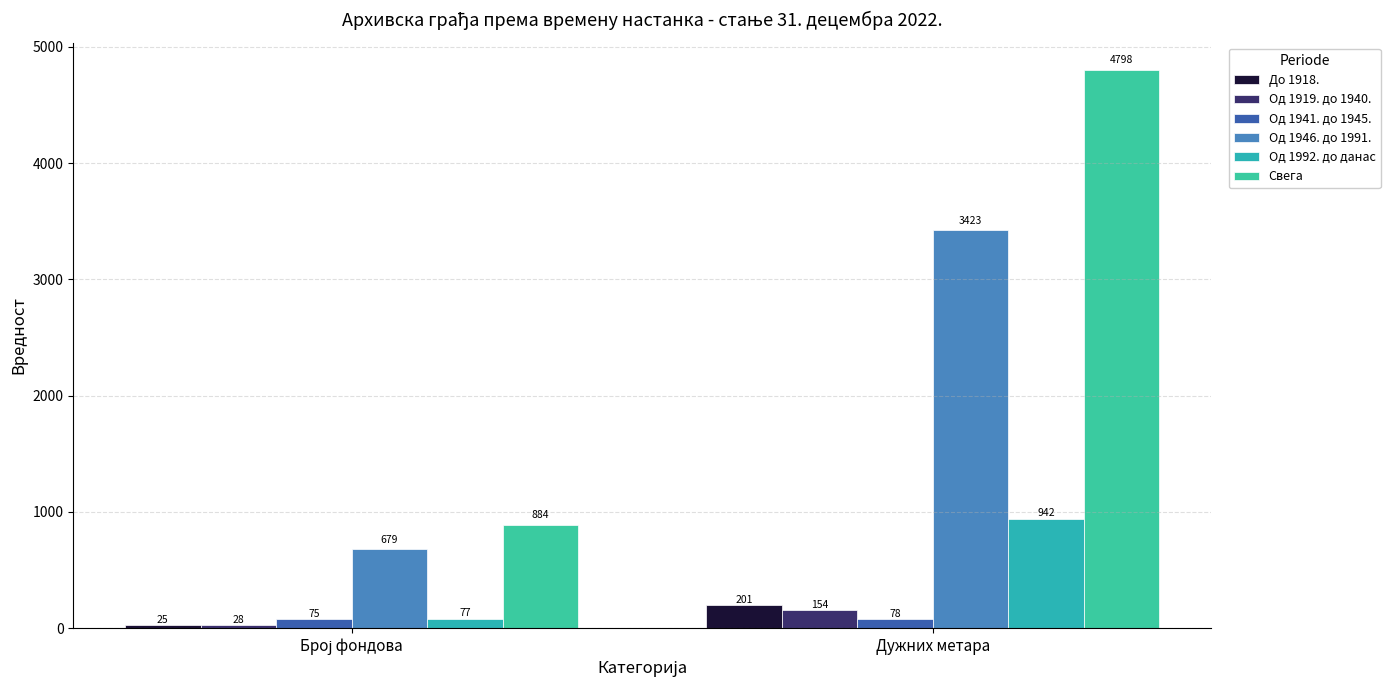

How many Од 1941. до 1945. values are between 75 and 78?

2